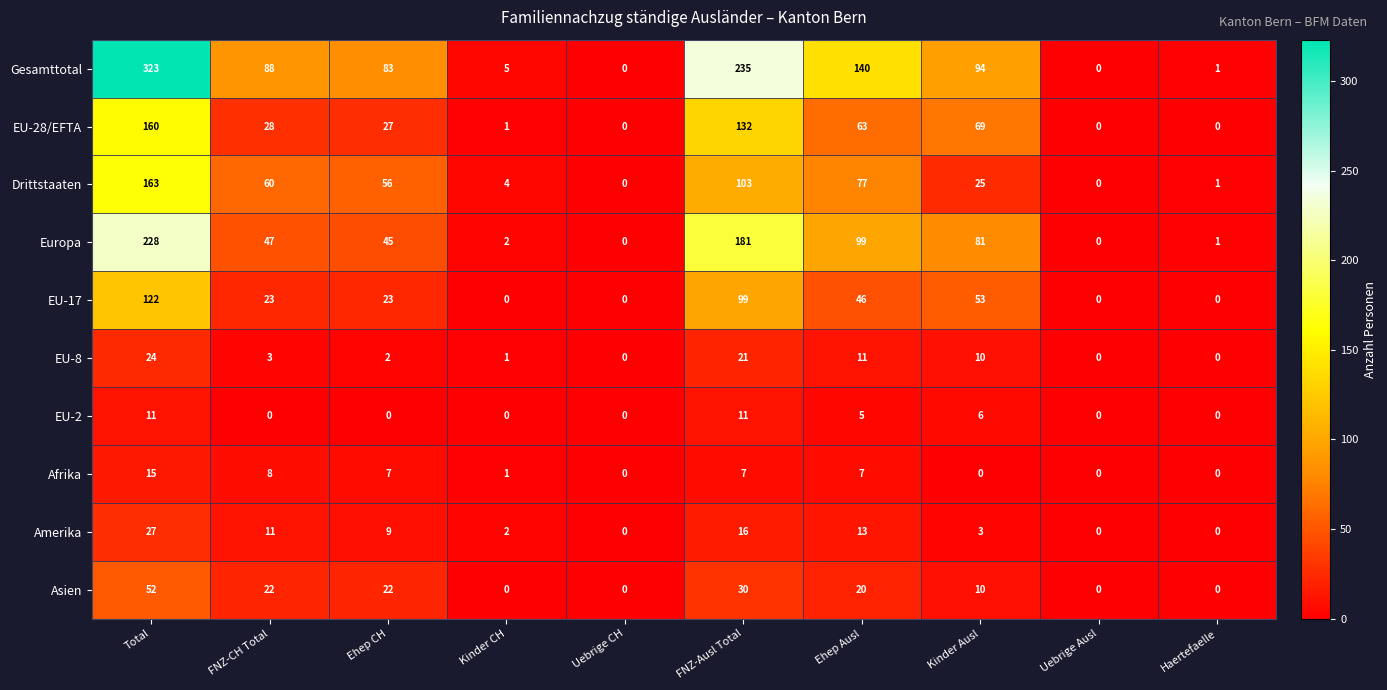

The value of EU-28/EFTA at Haertefaelle is -55. True or false?

False